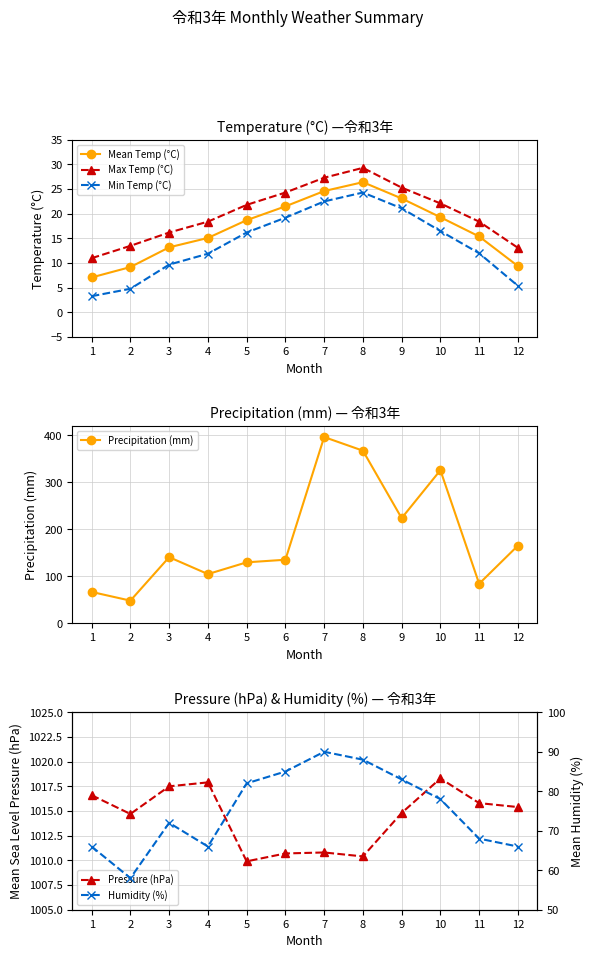

Rank the categories by Humidity (%) value from lowest to highest.

2, 1, 4, 12, 11, 3, 10, 5, 9, 6, 8, 7